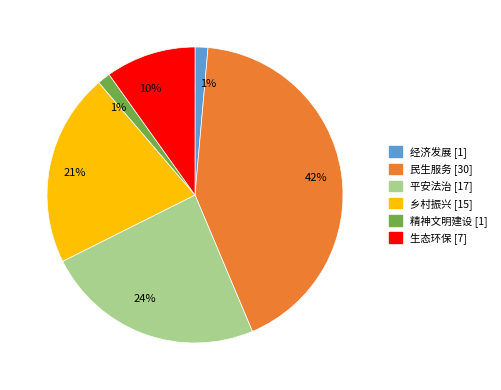

Is there any slice that represents more than half of the pie?

No